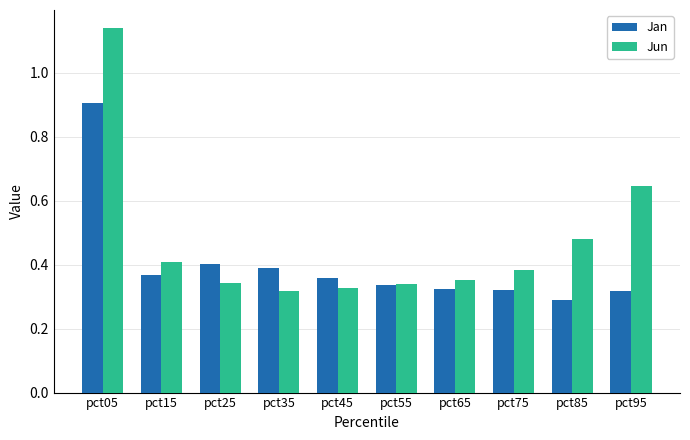

Which series has the largest total across all categories?

Jun